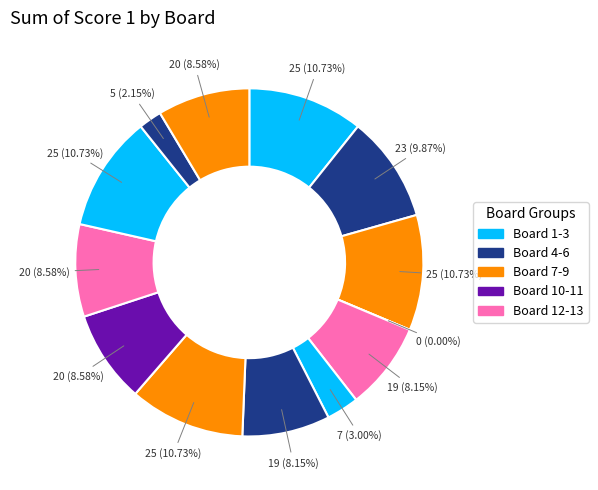

Rank the categories by value from lowest to highest.

Board 4, Board 12, Board 6, Board 5, Board 7, Board 9, Board 10, Board 13, Board 2, Board 1, Board 3, Board 8, Board 11